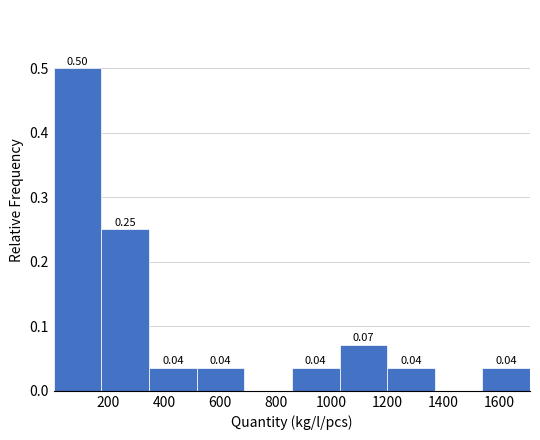

Which range on the x-axis has the tallest bar?

0 to 180